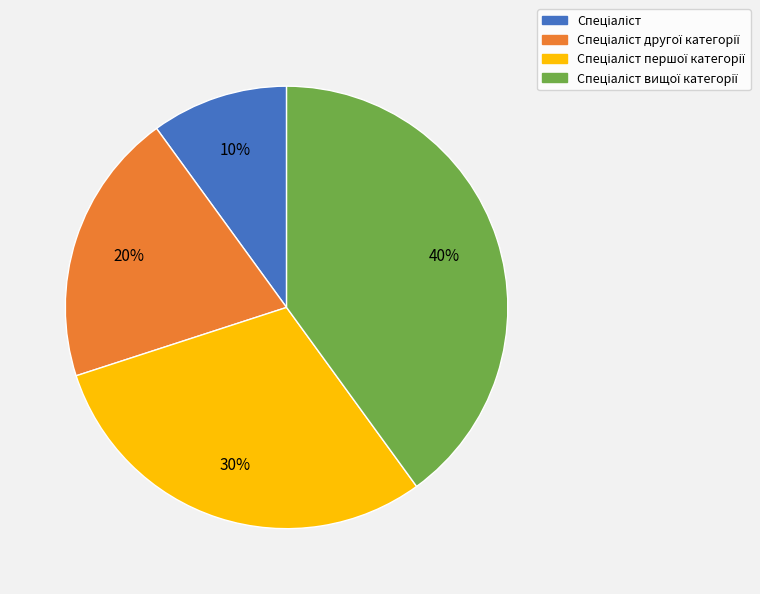

To the nearest percent, what is the average slice percentage?

25%